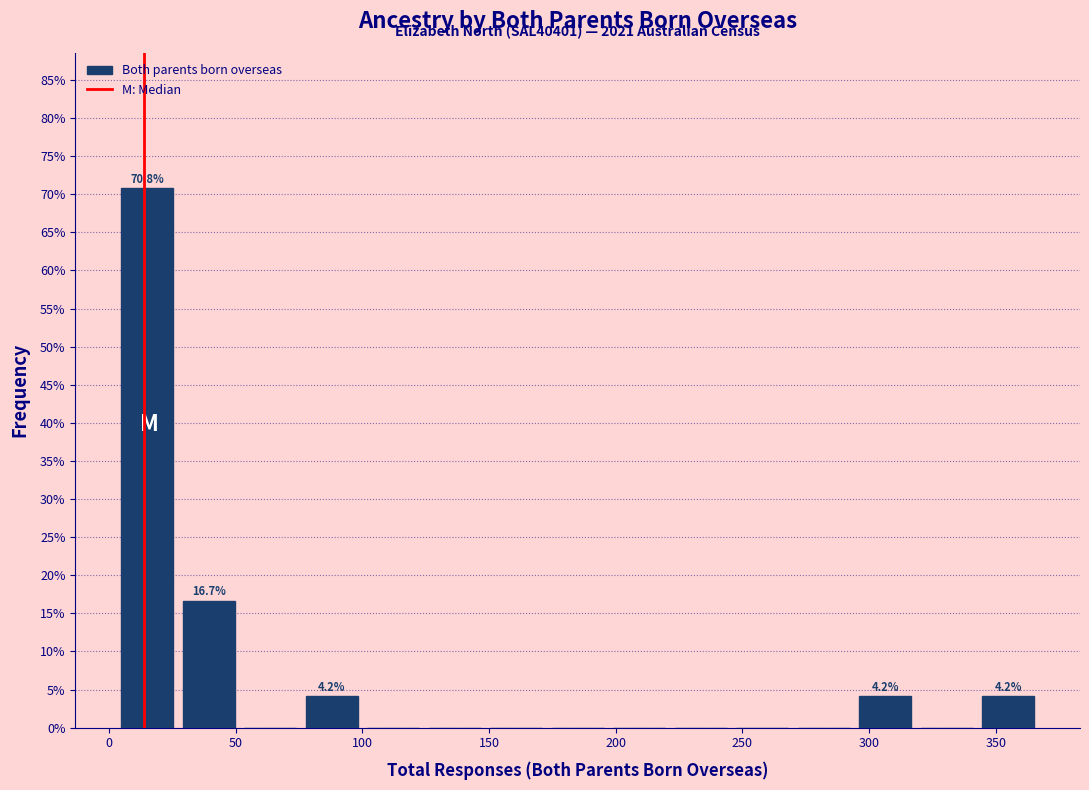

Over which range of the x-axis is the bar tallest?

5 to 25